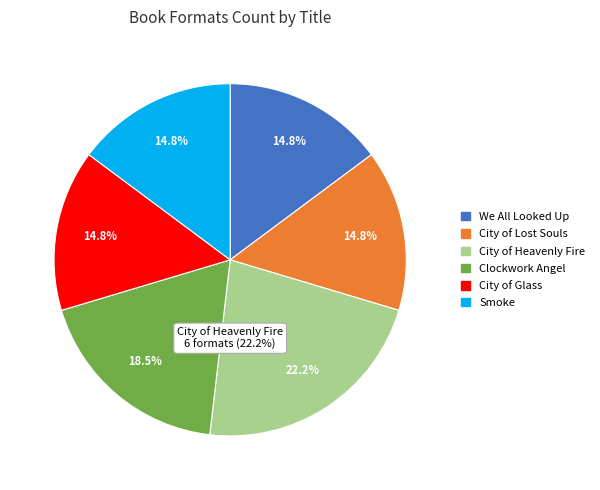

To the nearest percent, what portion does City of Glass represent?

15%